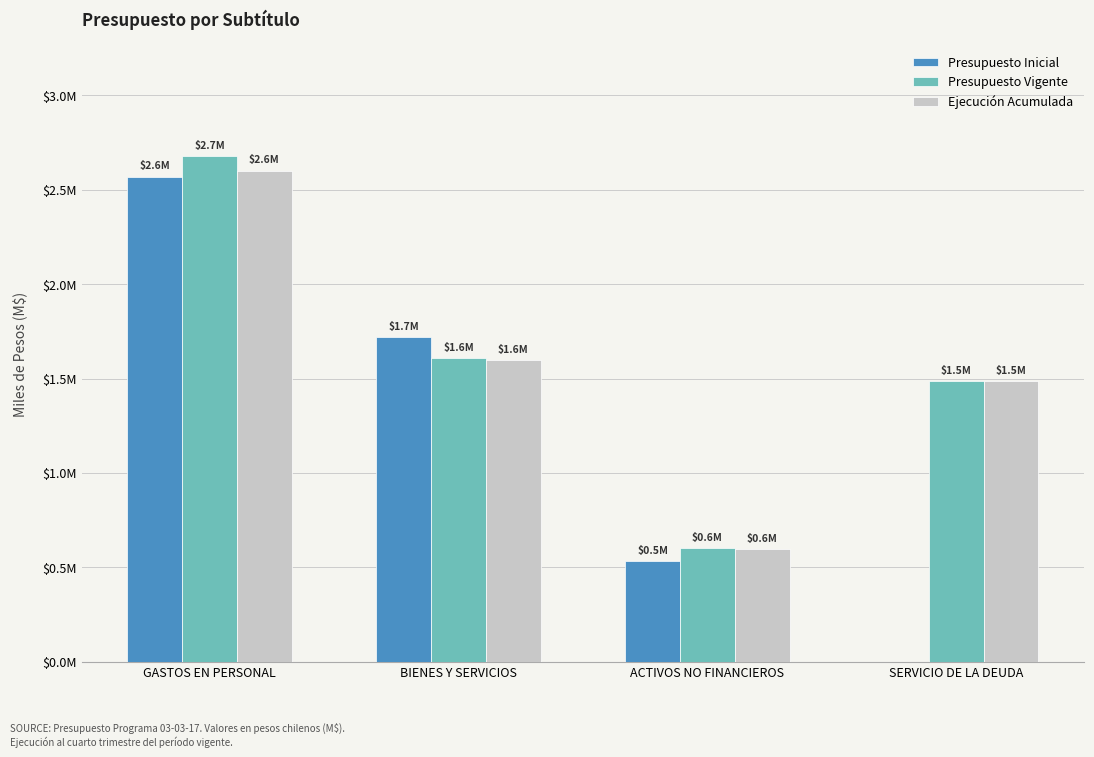

What is the sum of all Ejecución Acumulada values?

6285380